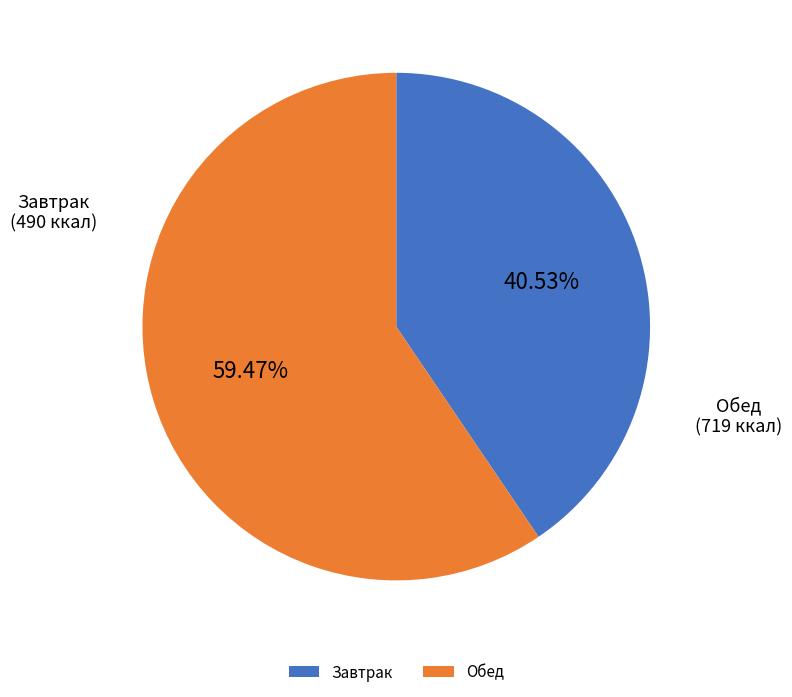

Is Обед the majority of the pie?

Yes